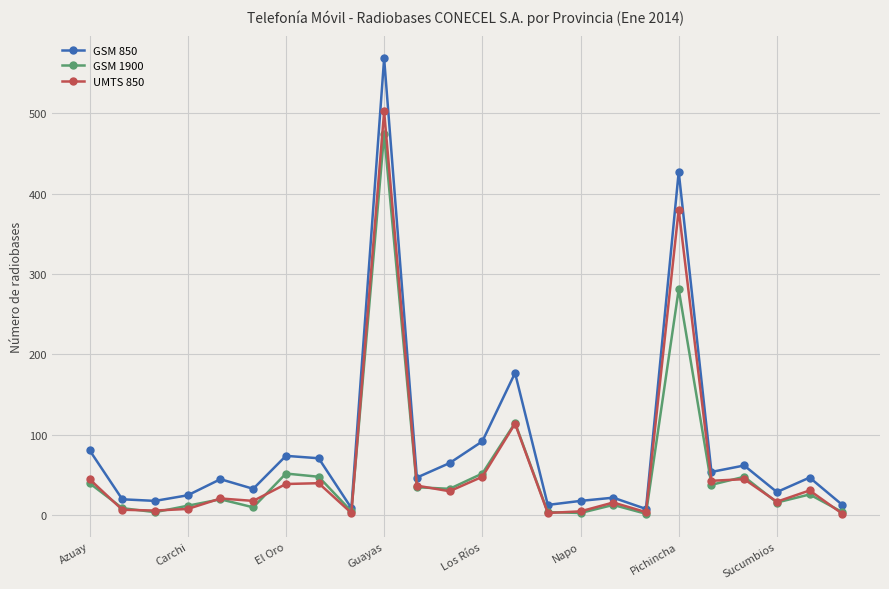

What is the value of the GSM 850 point at the 23rd from the left?

47